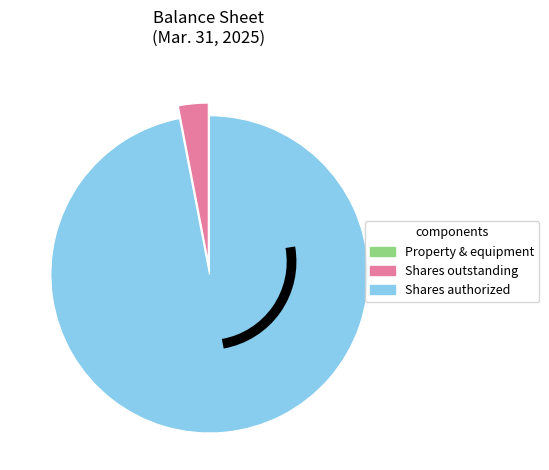

Is there any slice that represents more than half of the pie?

Yes